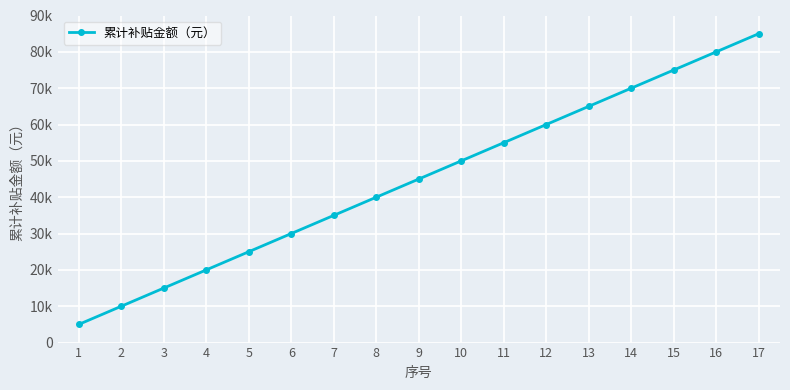

List the labels in order of value, largest first.

17, 16, 15, 14, 13, 12, 11, 10, 9, 8, 7, 6, 5, 4, 3, 2, 1